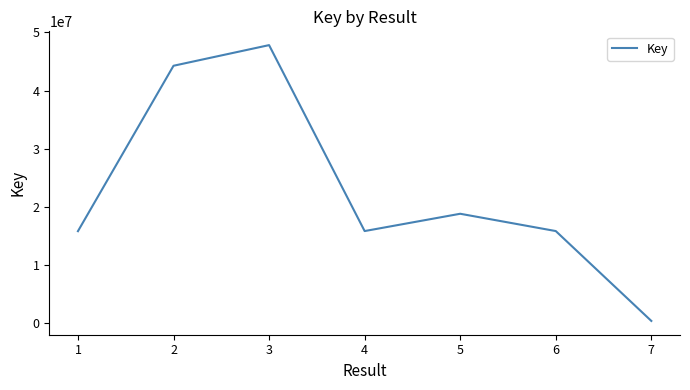

What is the difference between the second highest and minimum values?

43952603